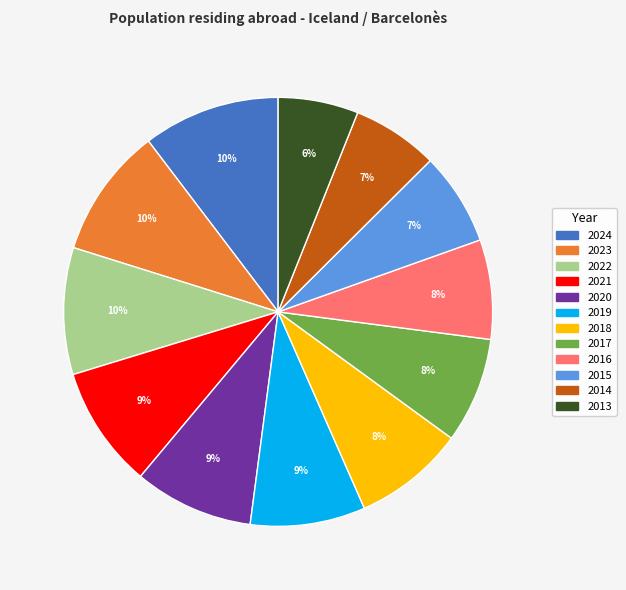

Which has a higher value, 2013 or 2023?

2023